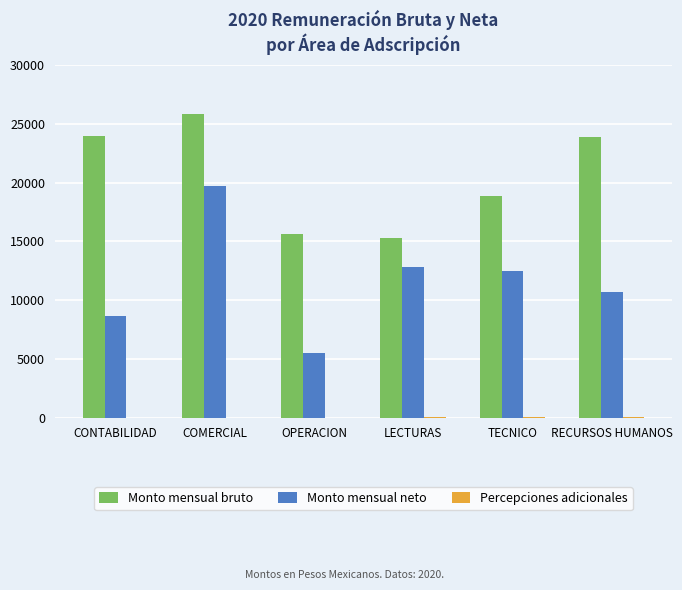

Which series has the largest total across all categories?

Monto mensual bruto